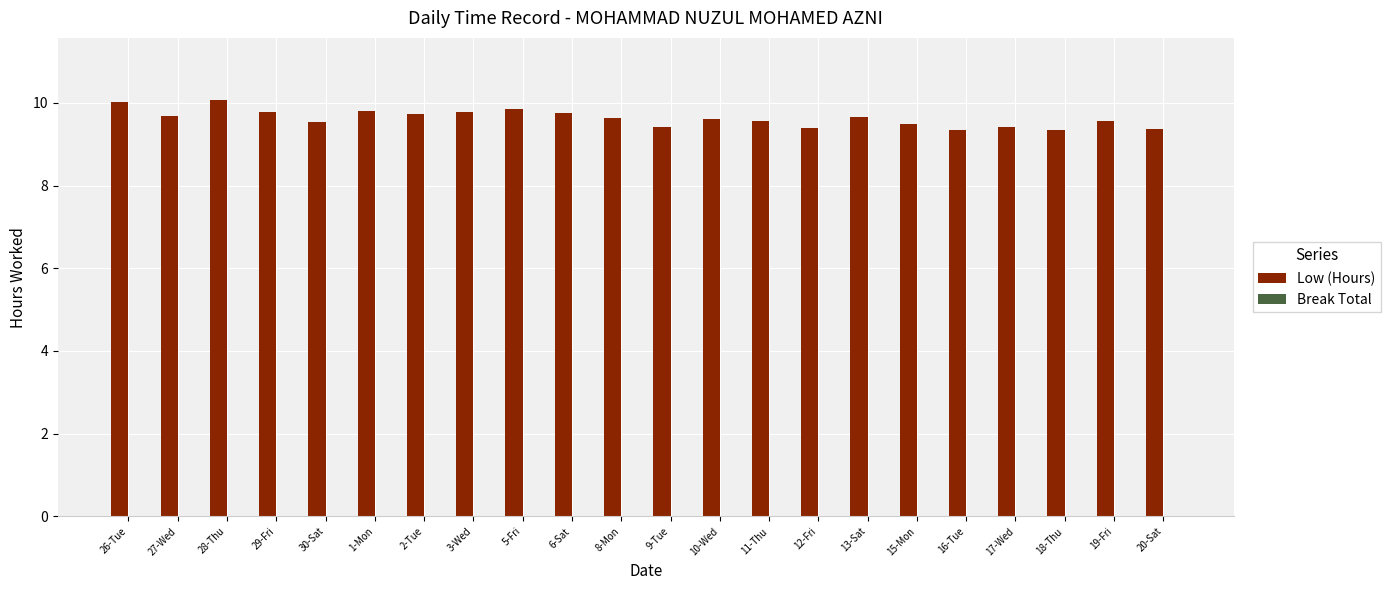

What is the ratio of the value at 3-Wed to the value at 16-Tue?

1.0